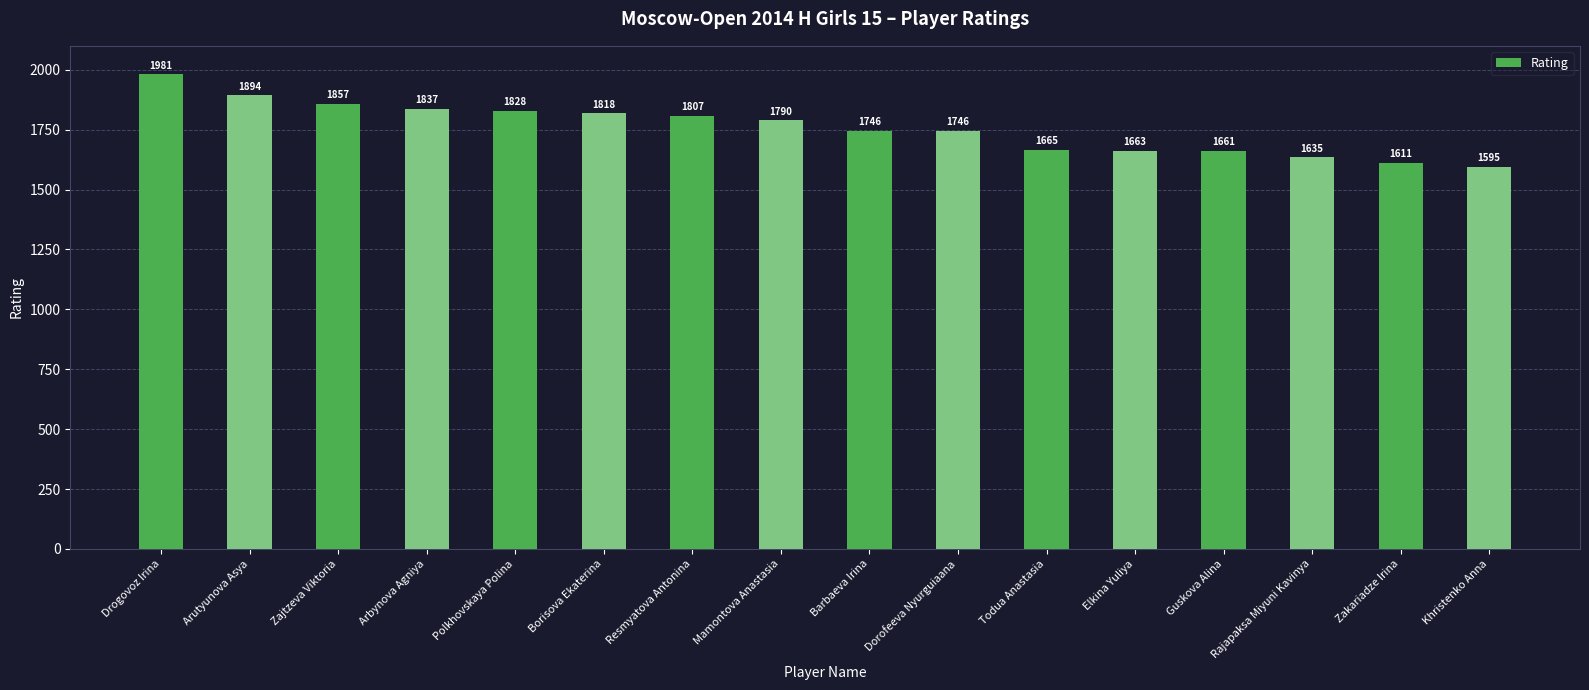

The value at Khristenko Anna is 1086. True or false?

False